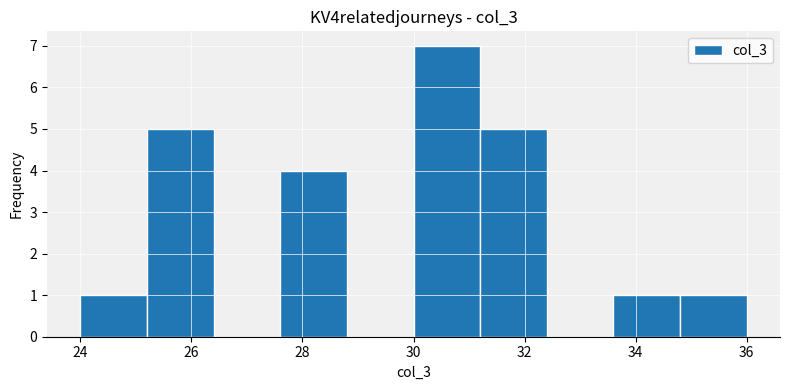

Reading left to right, list every bar in this chart as the range it spans on the x-axis followed by its height. The values are not printed on the chart, so give them approximately, as read against the axis.

24.0 to 25.2: 1
25.2 to 26.4: 5
26.4 to 27.6: 0
27.6 to 28.8: 4
28.8 to 30.0: 0
30.0 to 31.2: 7
31.2 to 32.4: 5
32.4 to 33.6: 0
33.6 to 34.8: 1
34.8 to 36.0: 1